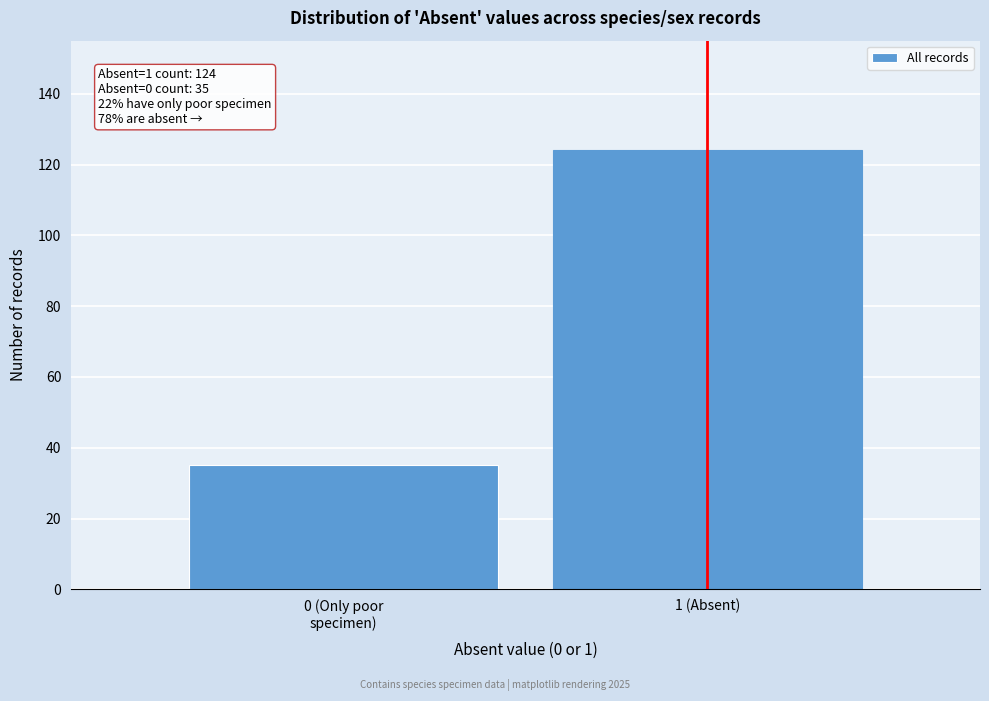

Reading left to right, what are all the values shown in this chart?

35	124